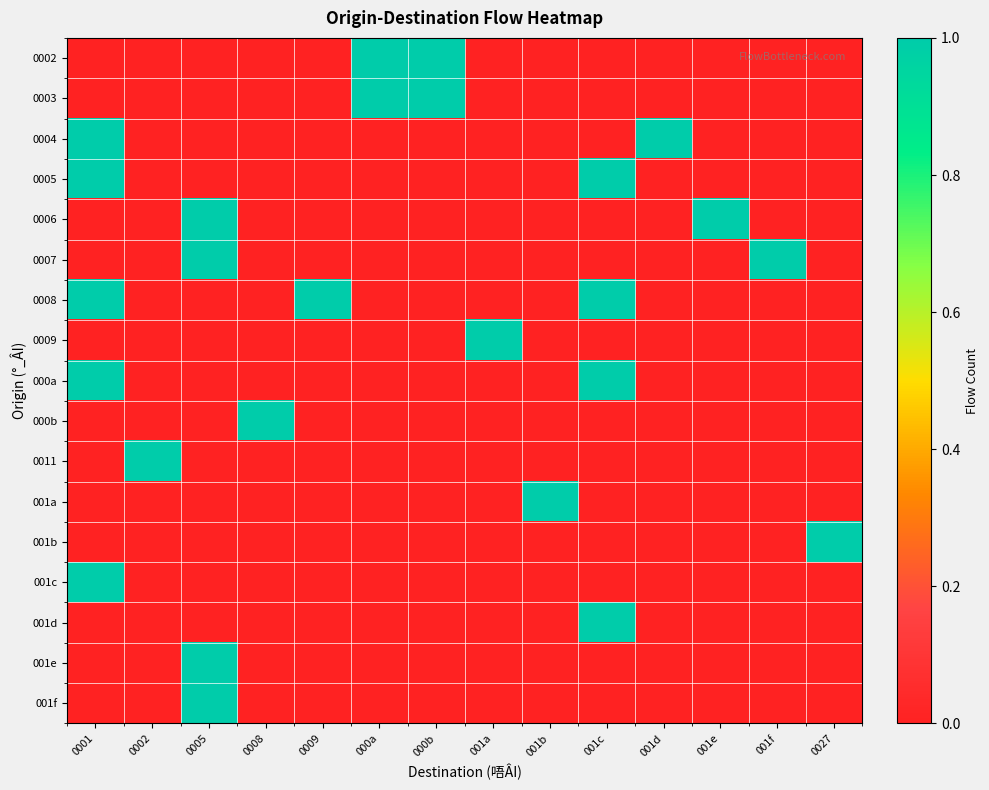

Count the number of categories in the chart.

14